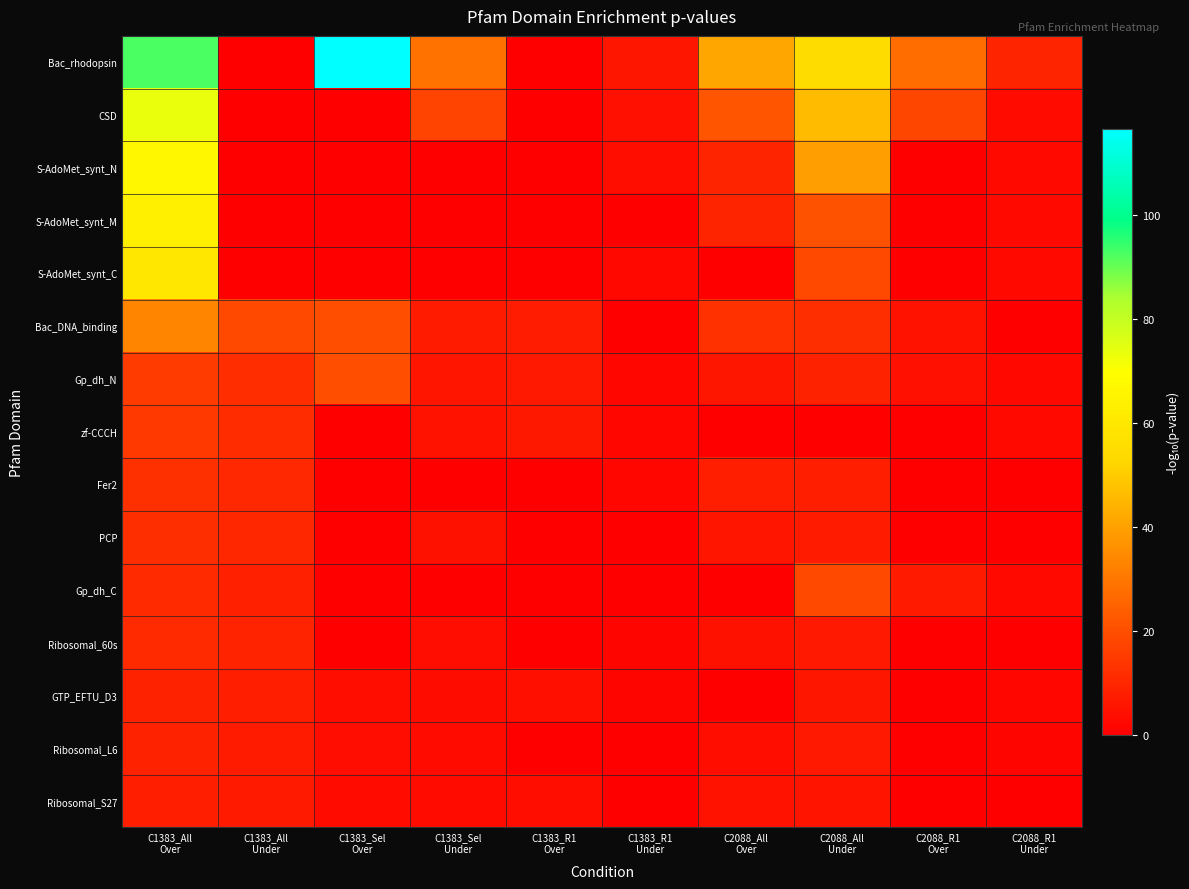

Between C1383_All
Under and C2088_R1
Under, which is larger?

C2088_R1
Under